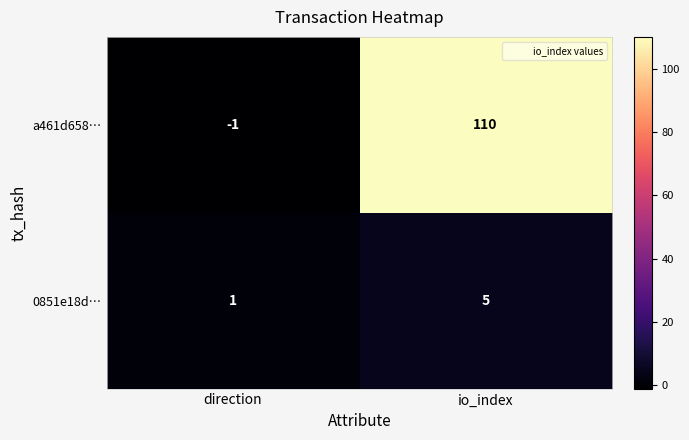

Is it true that a461d658… equals 110 at io_index?

True